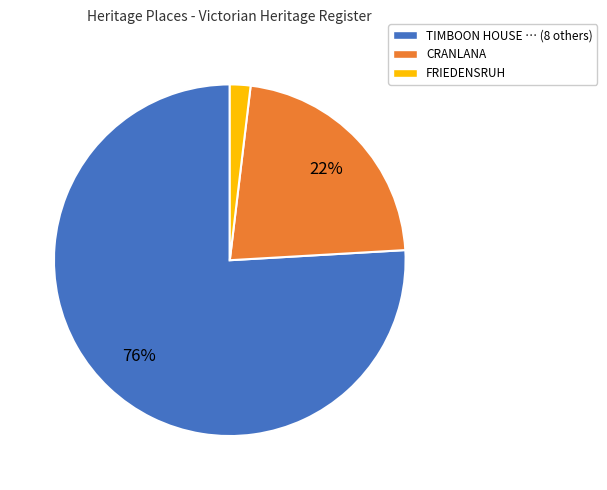

Does any single category account for the majority?

Yes